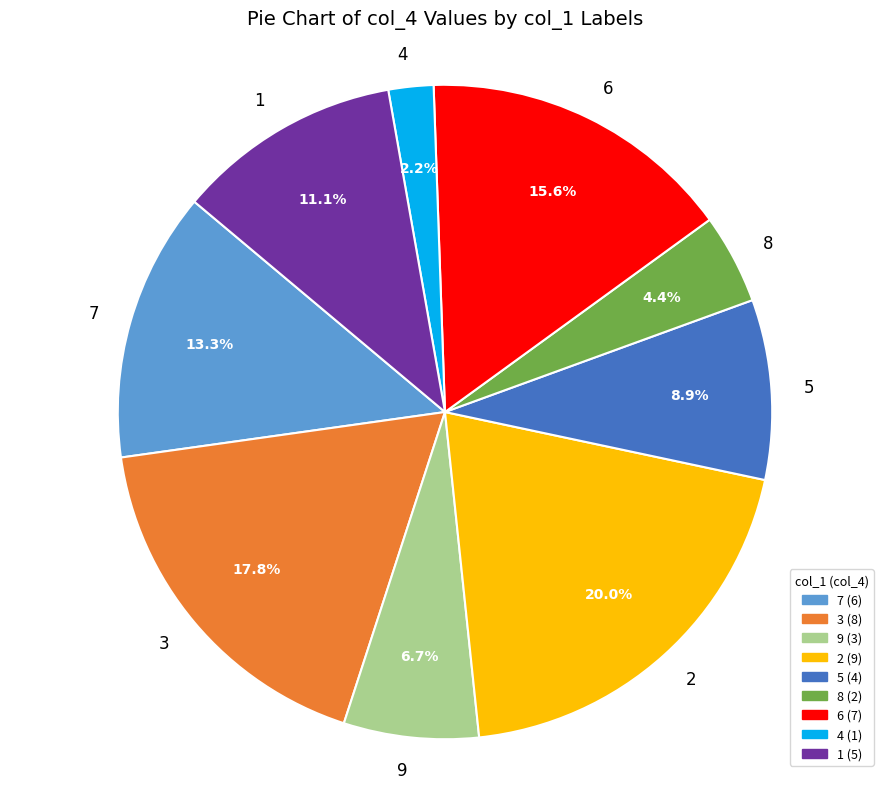

Rank the categories by value from highest to lowest.

2, 3, 6, 7, 1, 5, 9, 8, 4